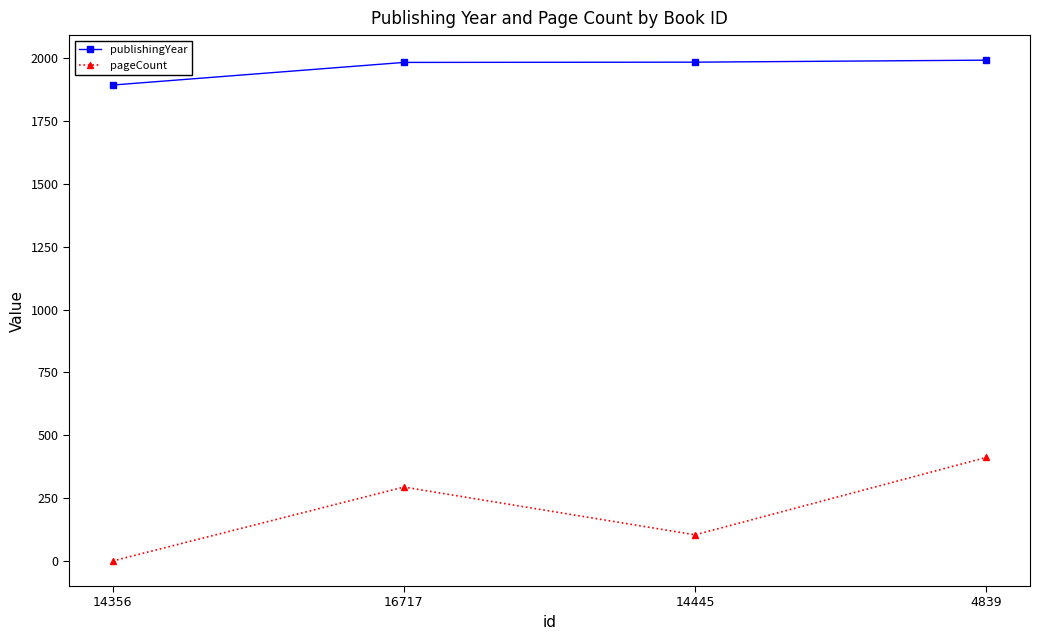

At how many categories does at least one series exceed 1918?

3